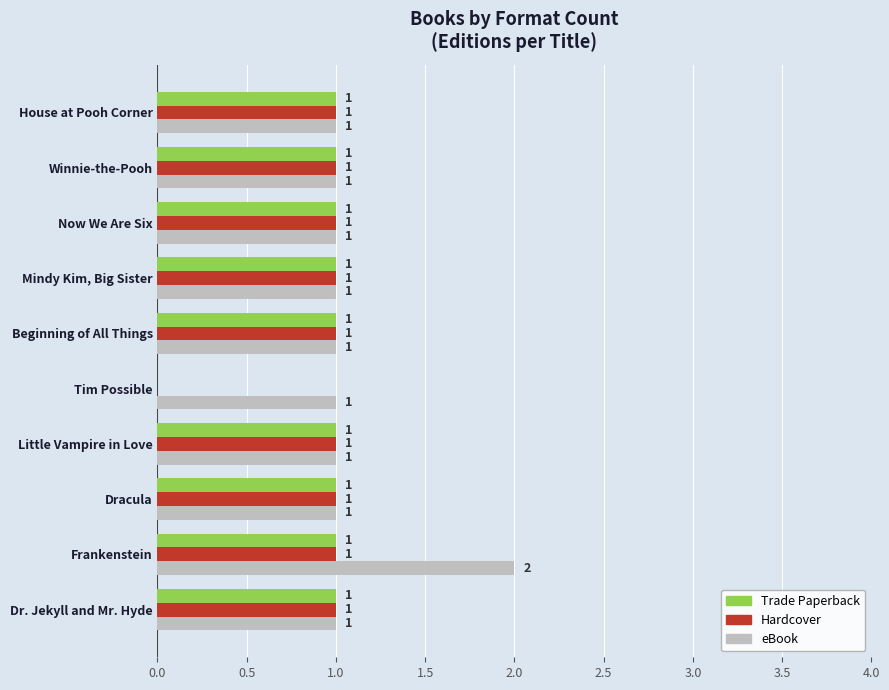

What are all the series names shown in the legend?

Trade Paperback, Hardcover, eBook